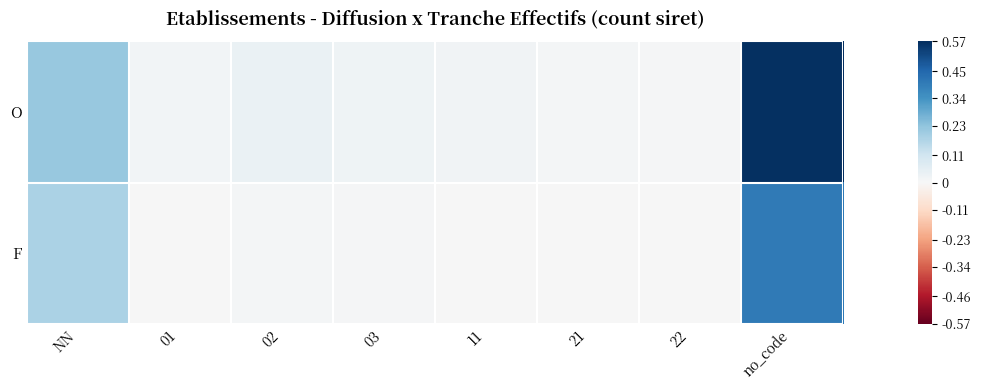

Between 02 and 21, which series saw the biggest shift?

O